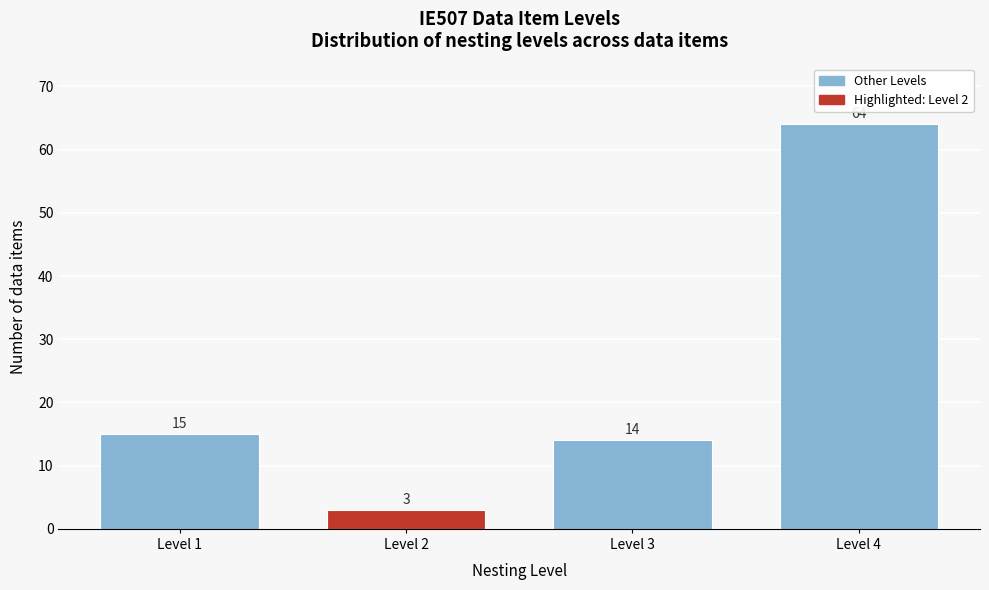

Reading left to right, list all the values displayed in this chart.

Level 1=15	Level 2=3	Level 3=14	Level 4=64